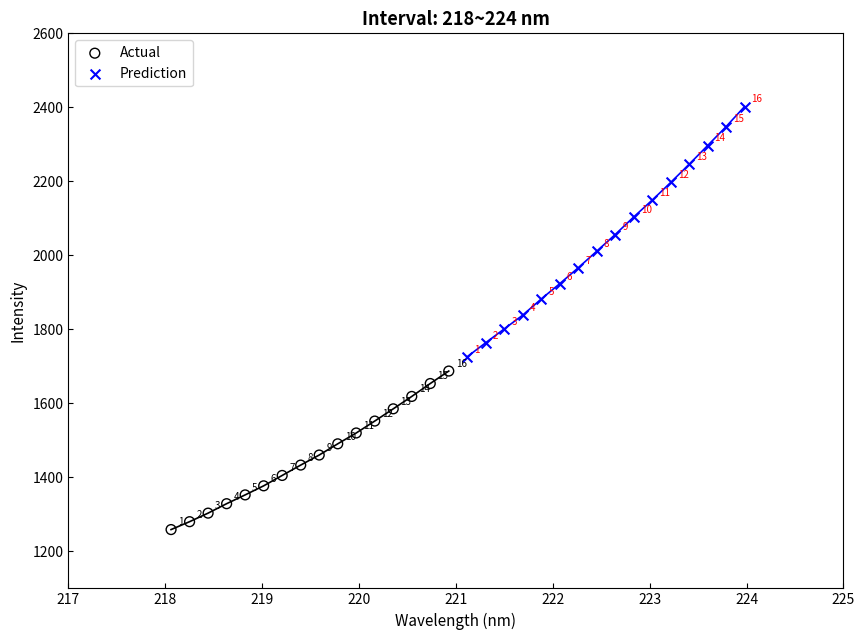

Which series reaches the maximum Y coordinate?

Prediction